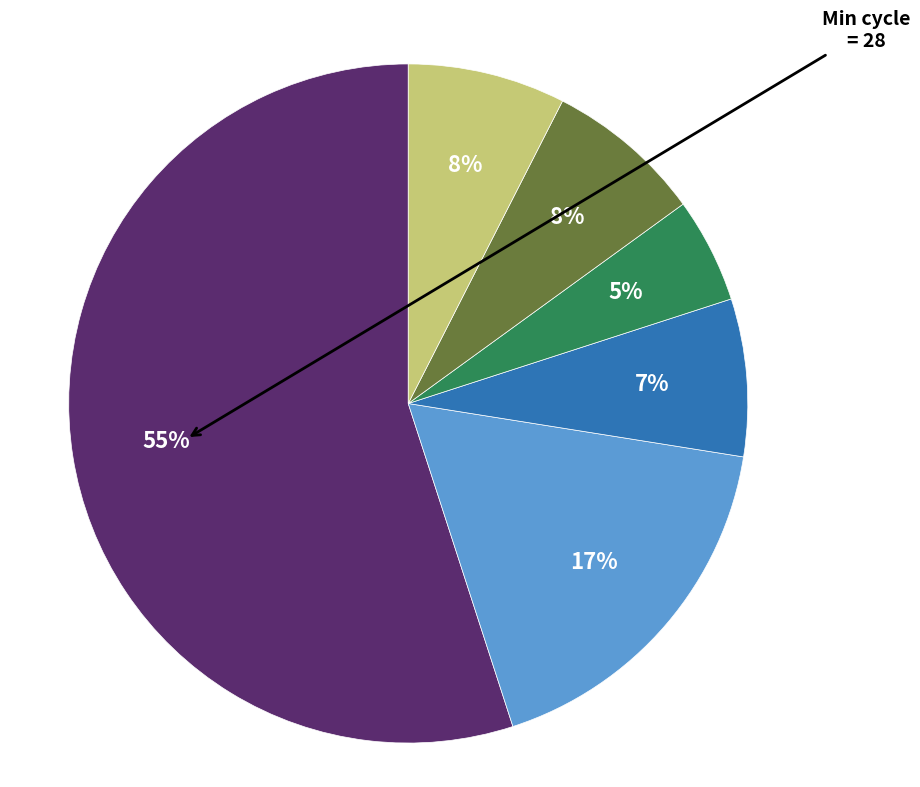

Does any single category account for the majority?

Yes